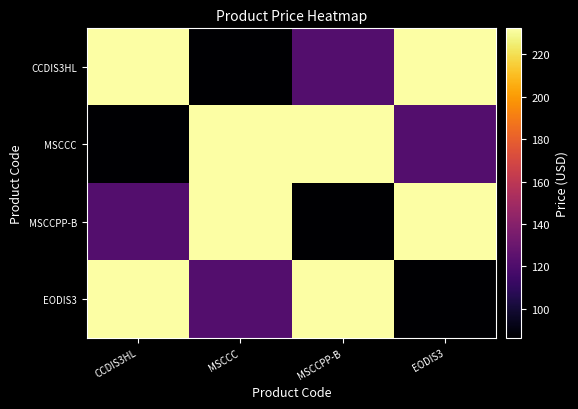

How many data points does each series have?

4